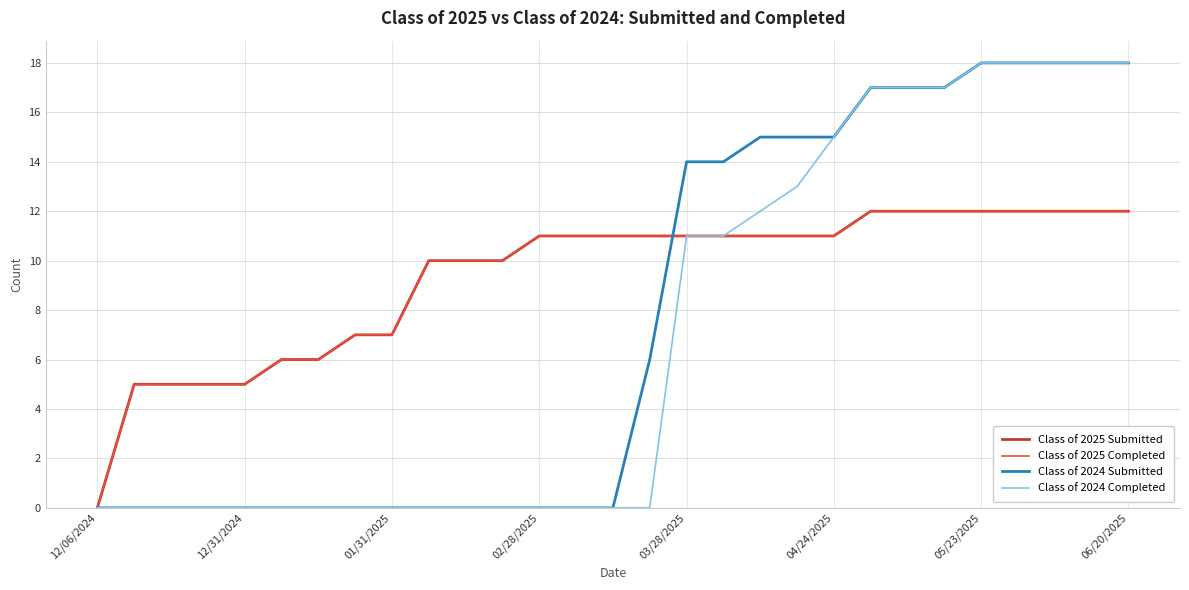

How many lines are shown in the chart?

4